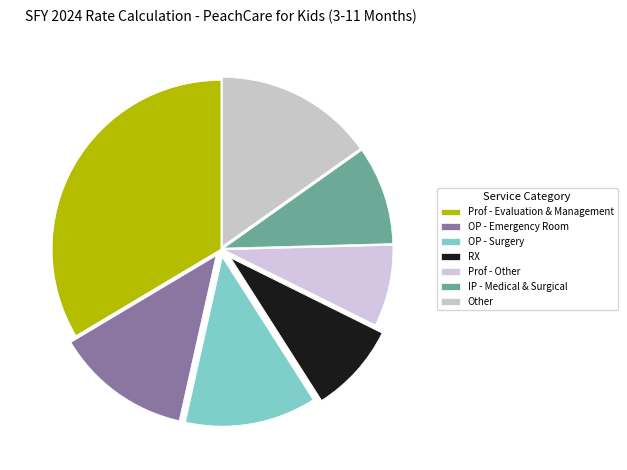

How many segments does this pie chart have?

7